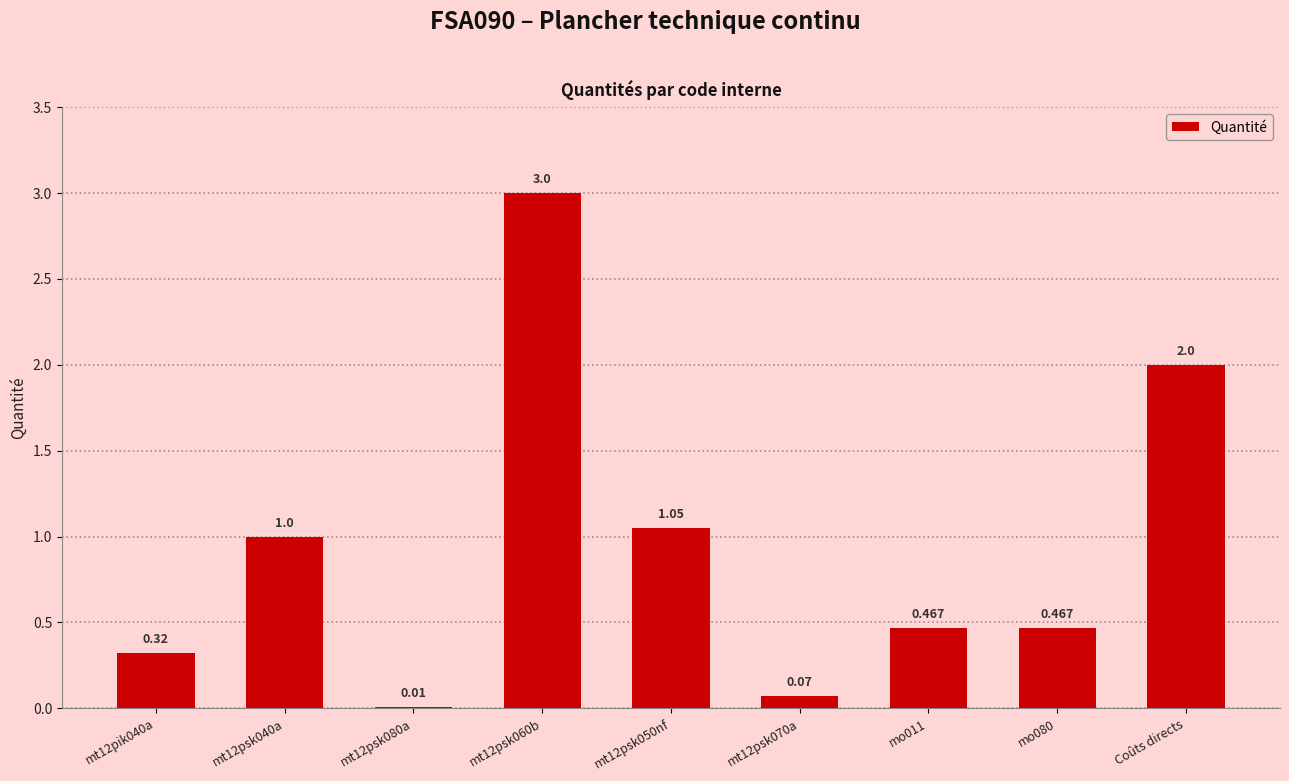

Reading left to right, transcribe all the data shown in this chart.

0.3	1.0	0.0	3.0	1.1	0.1	0.5	0.5	2.0